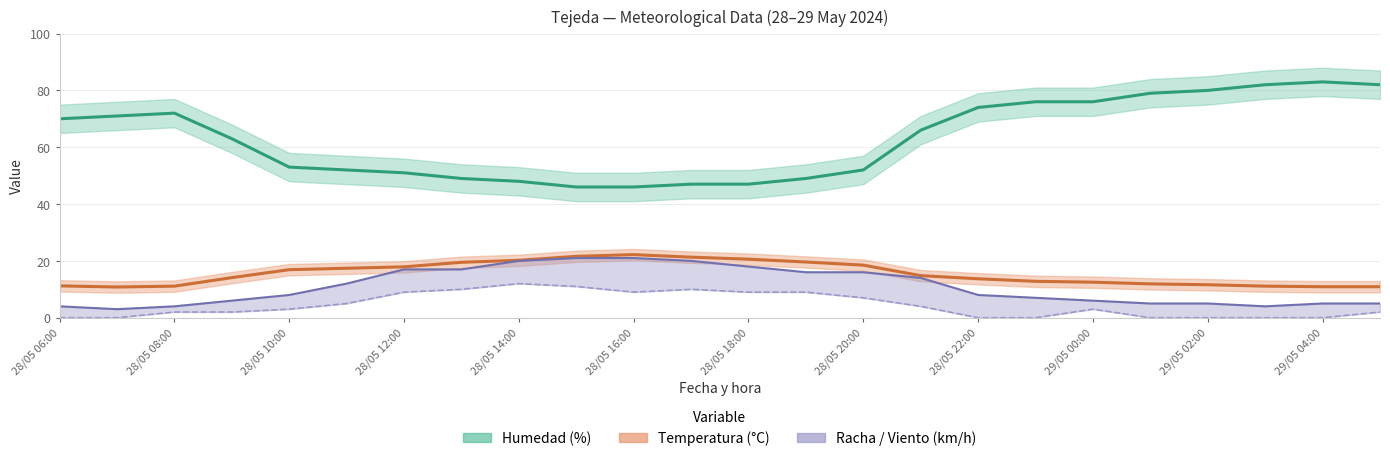

True or false: Humedad (%) centro has more than 2 interior local peaks.

False